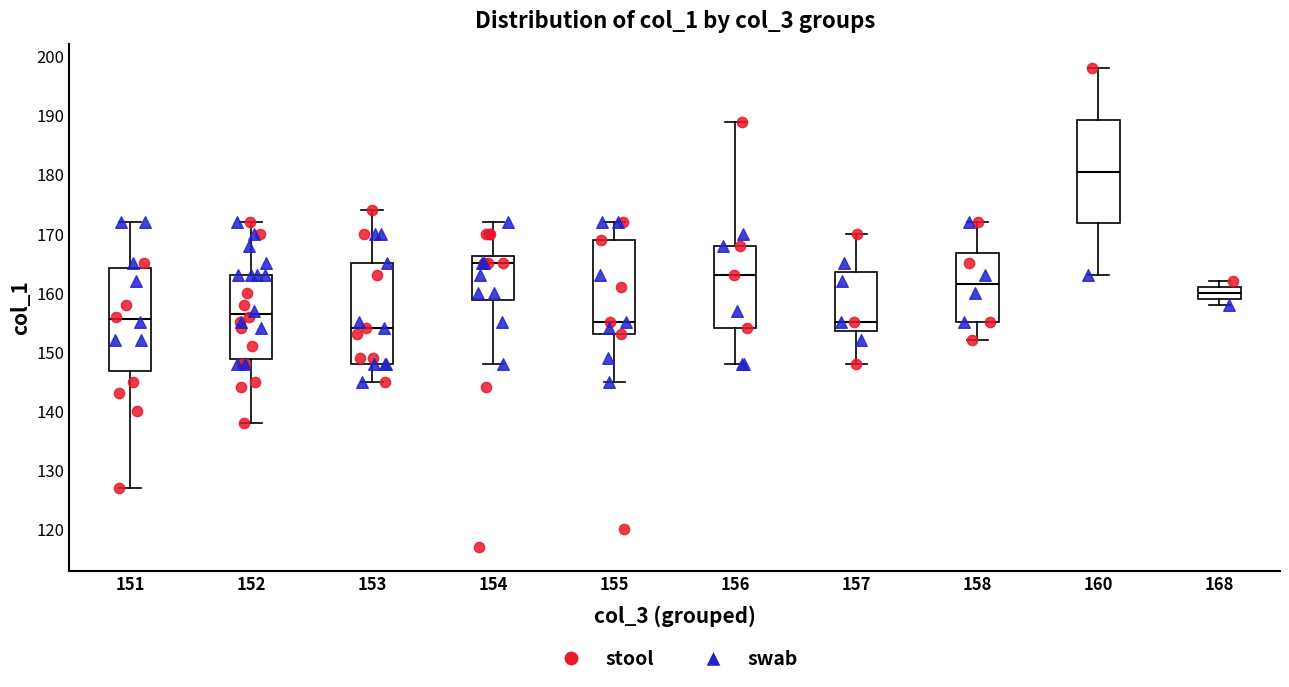

Reading left to right, read every box against the y-axis: the position of its median line, the range the box covers, and the ends of its whiskers. The values are not printed on the chart, so give them approximately, as read against the axis.

151: median 156, box 147 to 164, whiskers 127 to 172
152: median 157, box 149 to 163, whiskers 138 to 172
153: median 154, box 148 to 165, whiskers 145 to 174
154: median 165, box 159 to 166, whiskers 148 to 172
155: median 155, box 153 to 169, whiskers 145 to 172
156: median 163, box 154 to 168, whiskers 148 to 189
157: median 155, box 154 to 164, whiskers 148 to 170
158: median 162, box 155 to 167, whiskers 152 to 172
160: median 181, box 172 to 189, whiskers 163 to 198
168: median 160, box 159 to 161, whiskers 158 to 162